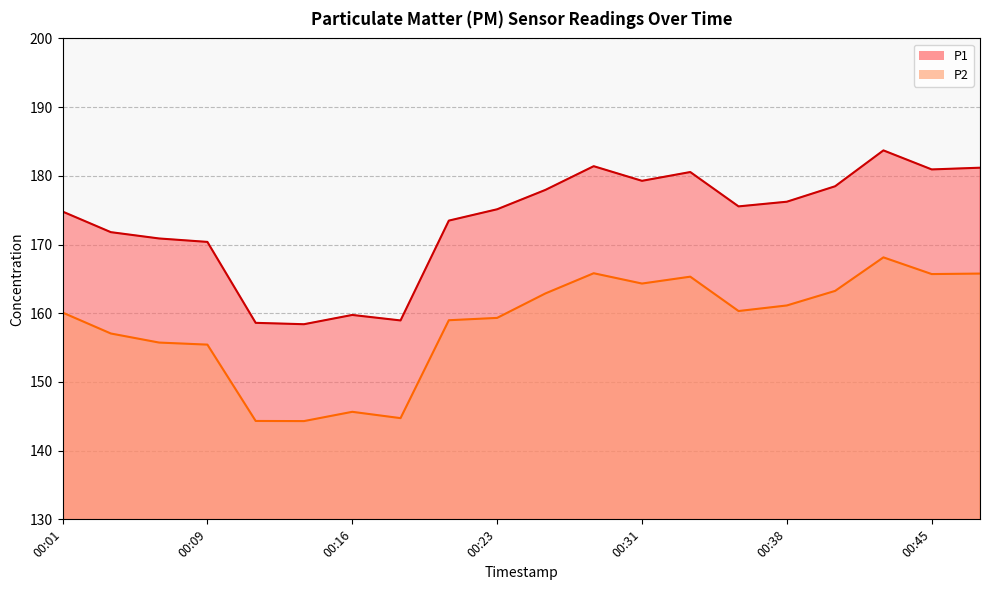

Which has a higher value, 00:38 or 00:11?

00:38